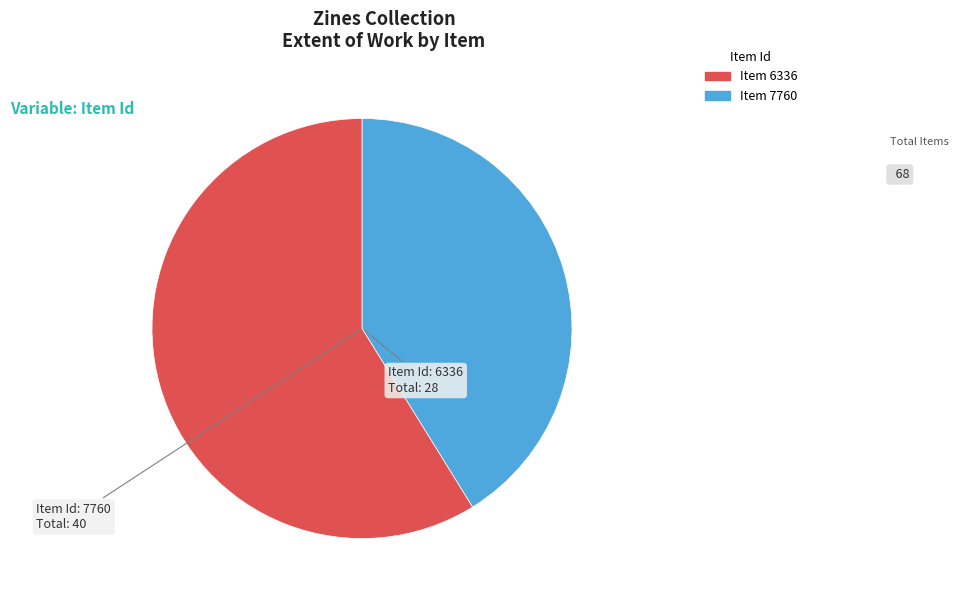

Is there a majority slice in this chart?

Yes